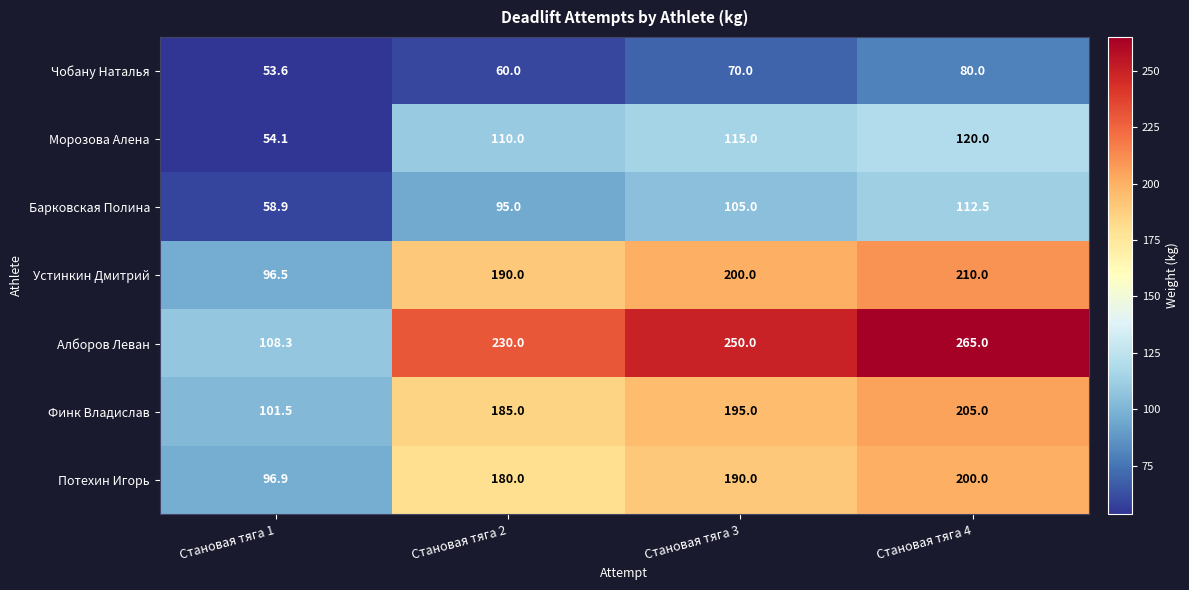

At Становая тяга 3, list the series in order from smallest to largest.

Чобану Наталья, Барковская Полина, Морозова Алена, Потехин Игорь, Финк Владислав, Устинкин Дмитрий, Алборов Леван